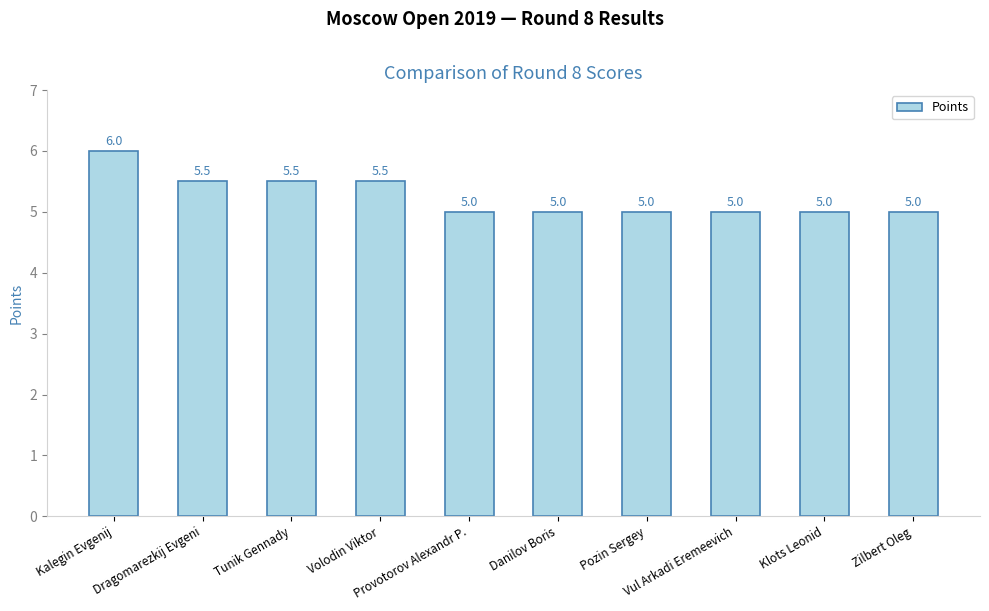

What is the minimum value shown in the chart?

5.0